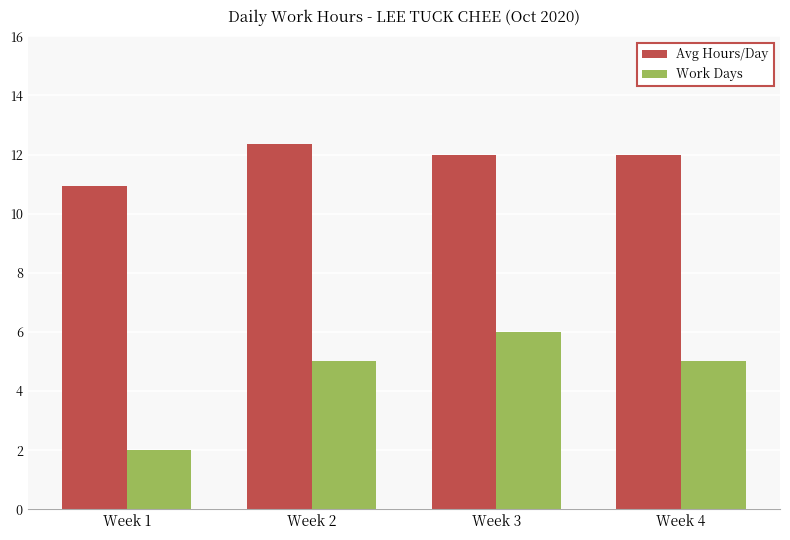

At how many categories does at least one series exceed 10?

4